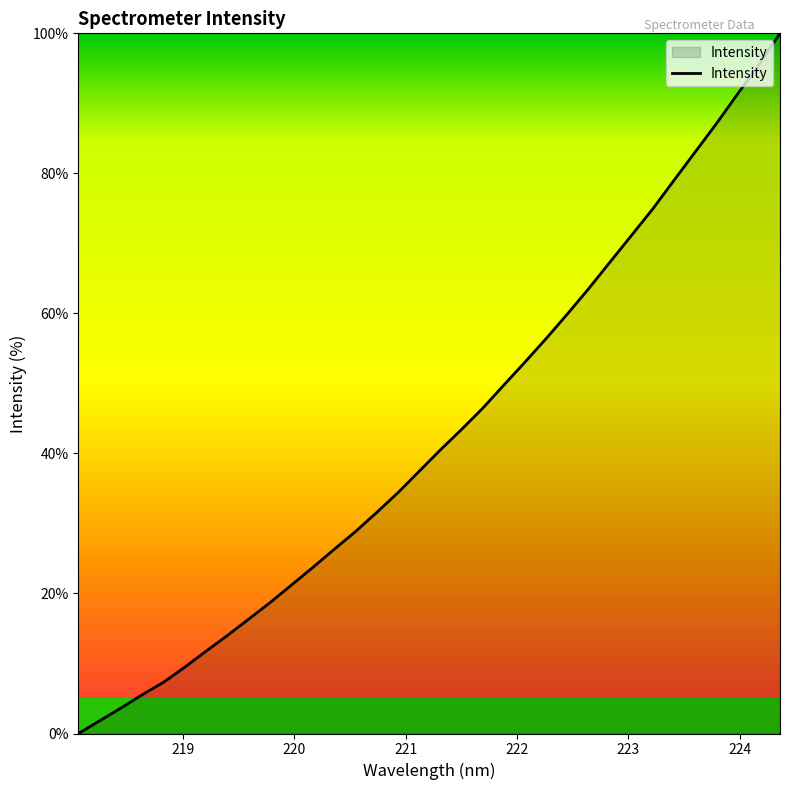

What is the maximum value shown in the chart?

100.0